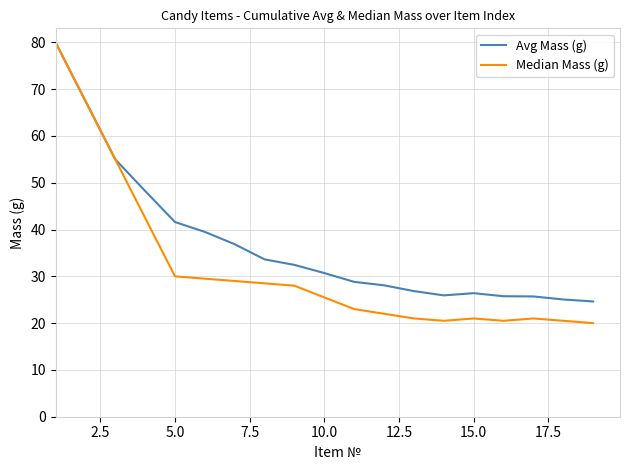

How many categories are shown in the chart?

19